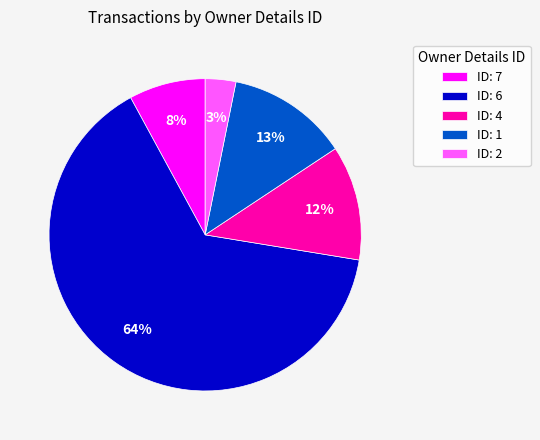

Combined, do ID: 4 and ID: 1 account for over 50%?

No